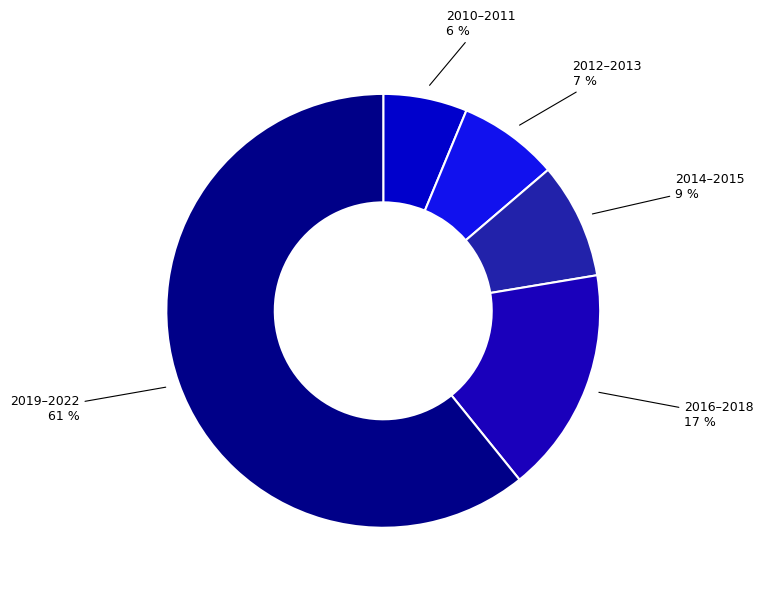

To the nearest percent, what portion does 2016–2018 represent?

17%